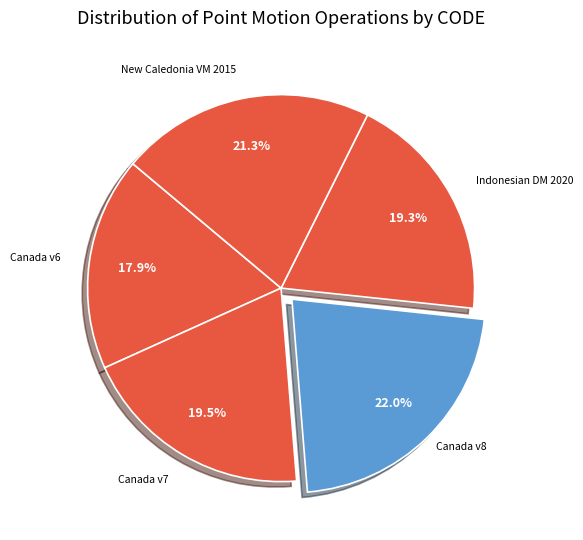

How many slices are in this pie chart?

5